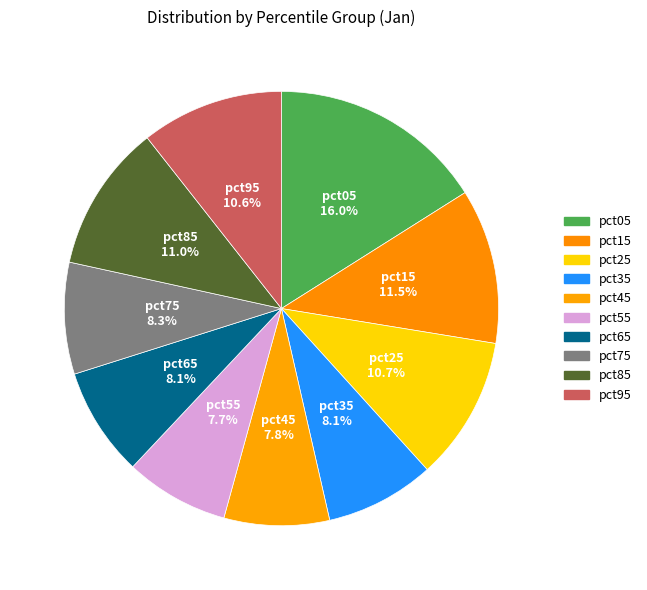

Approximately how many times larger is the value at pct75 compared to pct95?

0.8